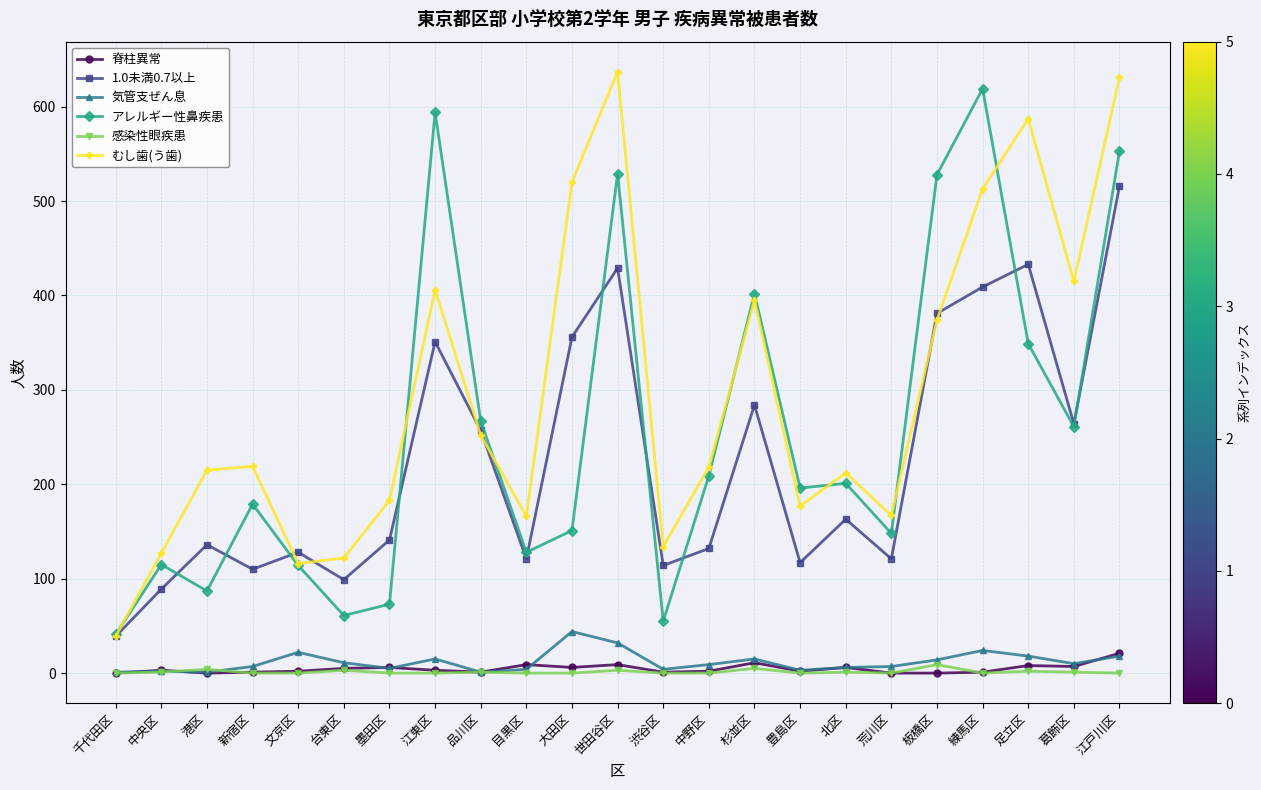

Count the number of categories in the chart.

23